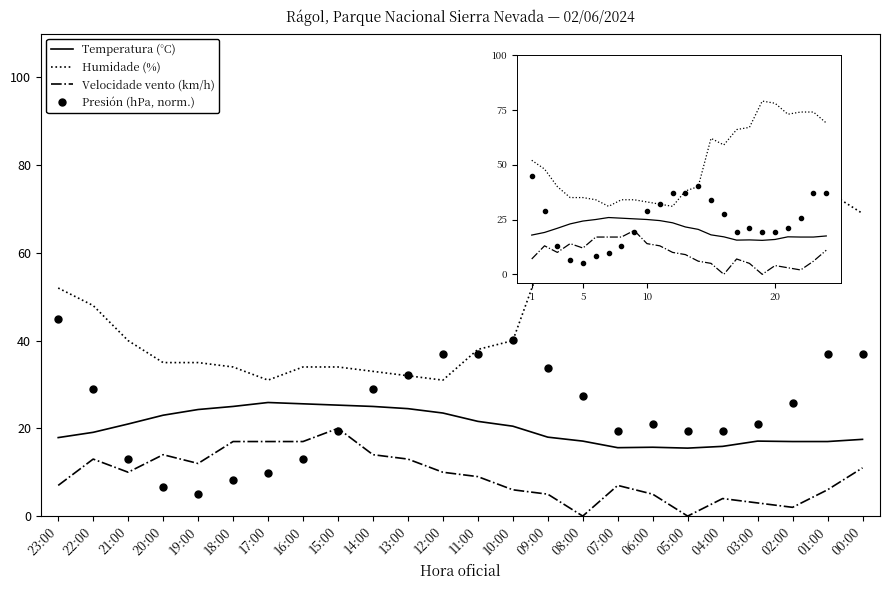

Between 20:00 and 14:00, which series saw the biggest shift?

Presión (hPa, norm.)